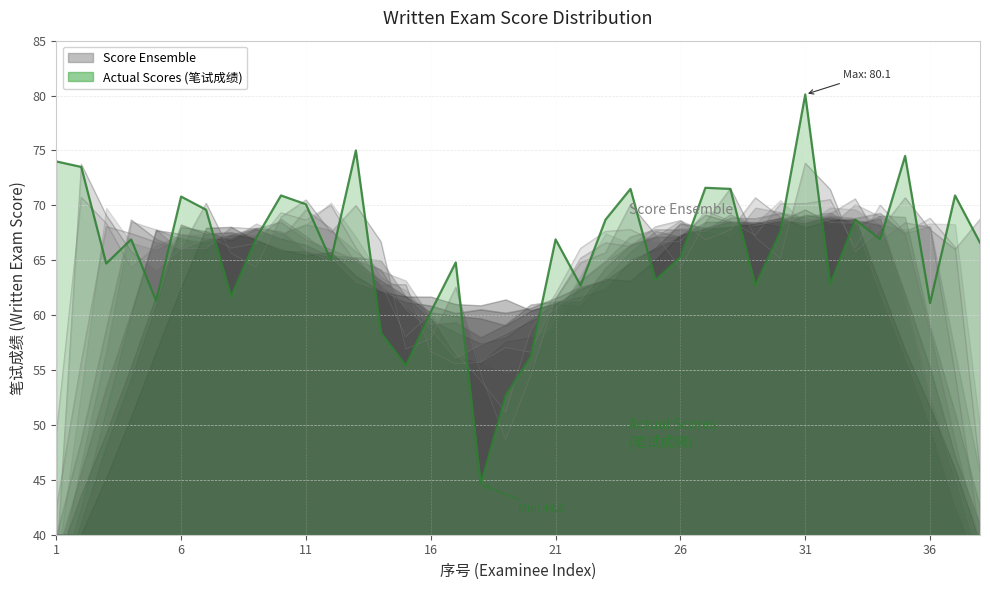

True or false: the data shows 100.7 at 26.

False